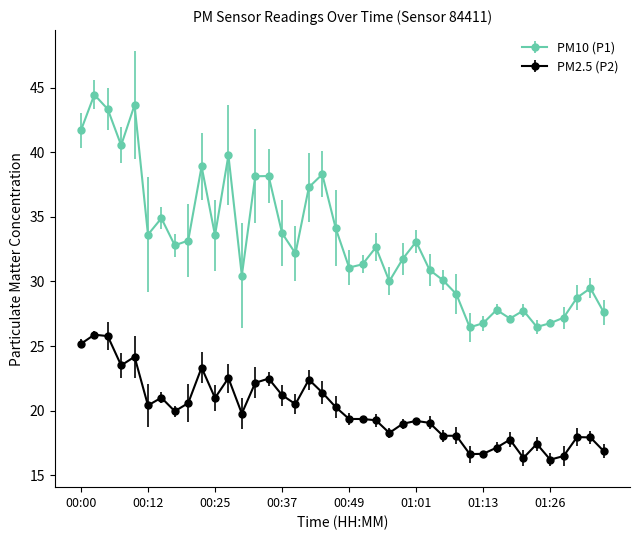

What is the lowest value of the PM2.5 (P2) series?

16.2